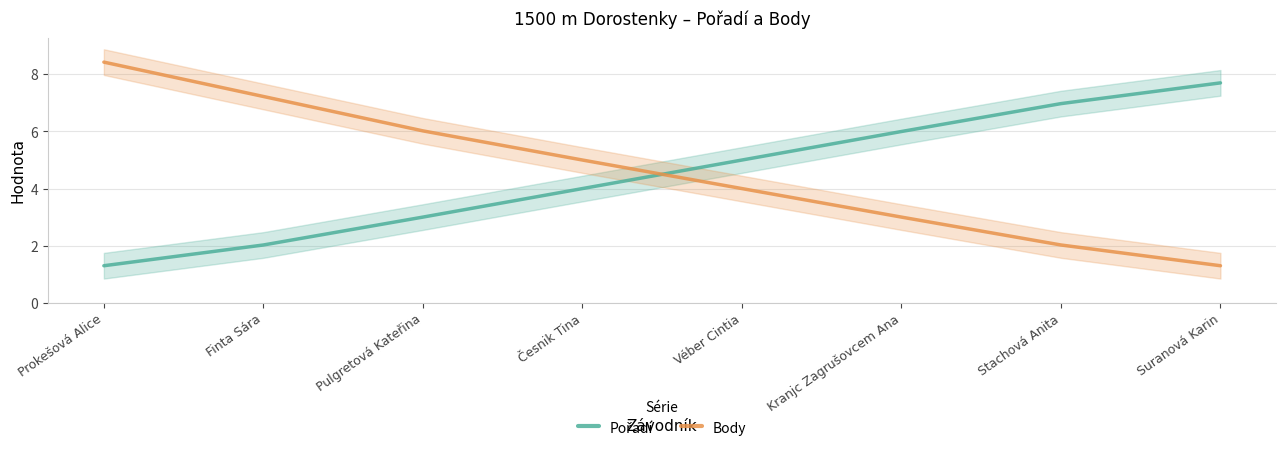

What are all the series names shown in the legend?

Pořadí, Body